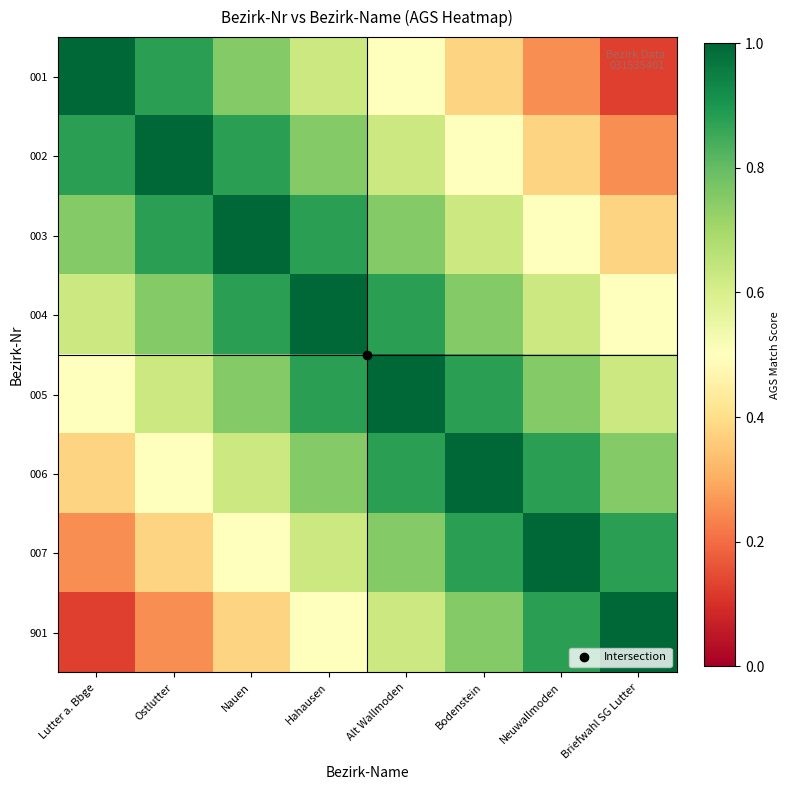

Between Nauen and Briefwahl SG Lutter, which series saw the biggest shift?

001